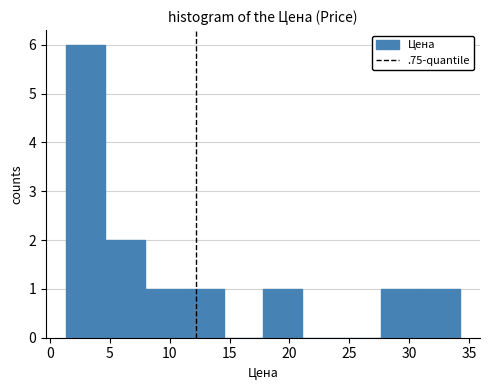

Reading left to right, list every bar in this chart as the range it spans on the x-axis followed by its height. Neither the bar edges nor the heights are printed on the chart, so give them approximately, as read against the axes.

1.5 to 4.5: 6
4.5 to 8.0: 2
8.0 to 11.0: 1
11.0 to 14.5: 1
14.5 to 18.0: 0
18.0 to 21.0: 1
21.0 to 24.5: 0
24.5 to 27.5: 0
27.5 to 31.0: 1
31.0 to 34.5: 1